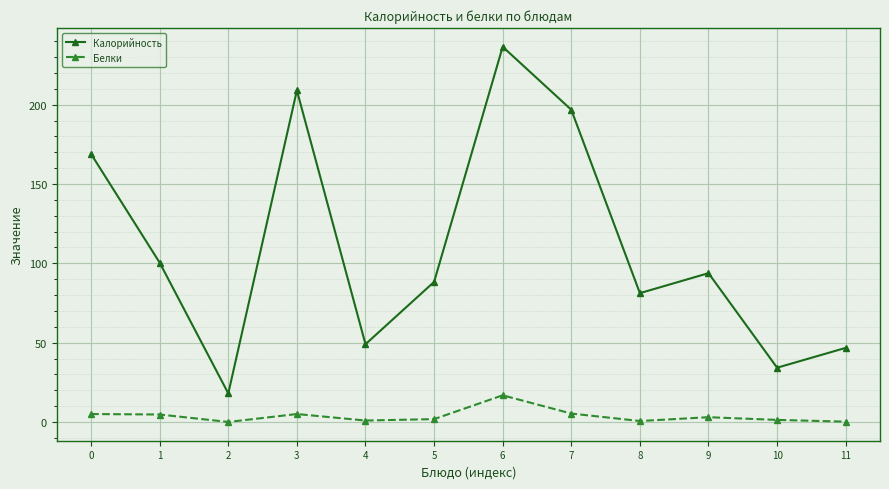

True or false: Калорийность and Белки intersect in this chart.

False